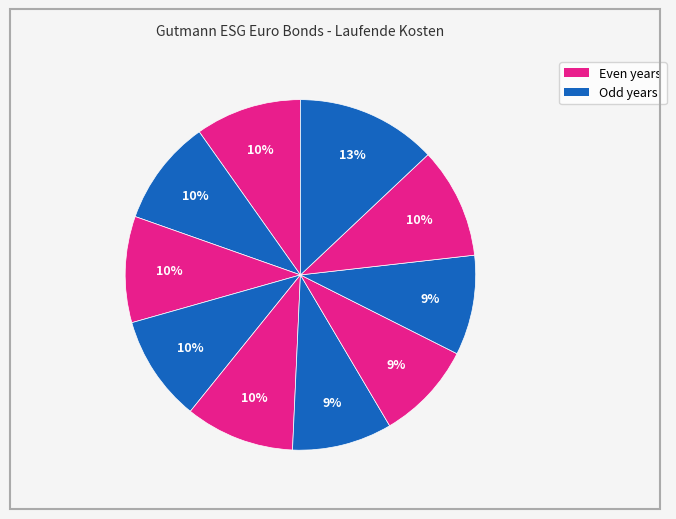

Count the number of slices in the pie.

10